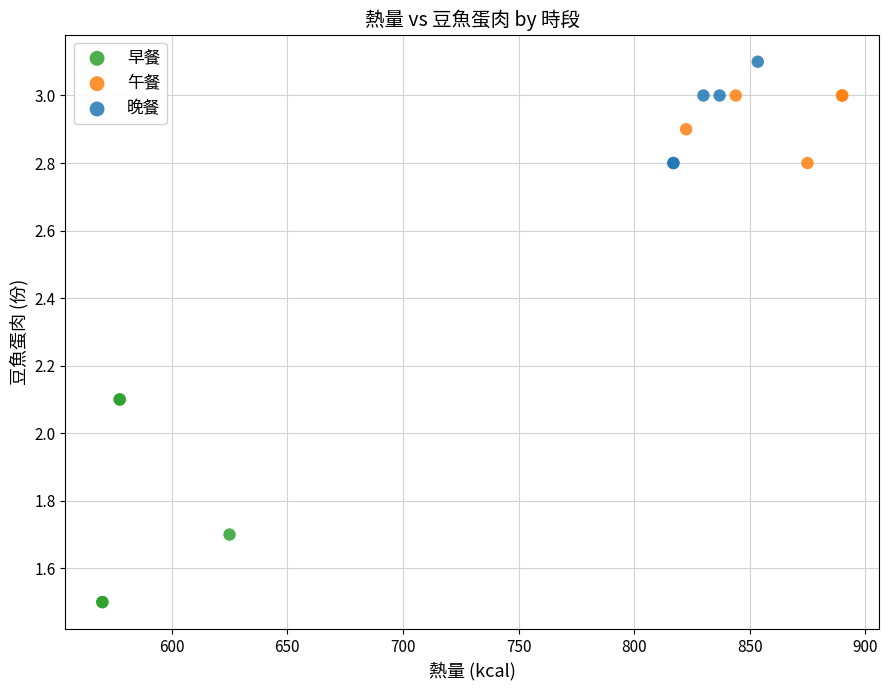

Which series contains the highest Y value?

晚餐